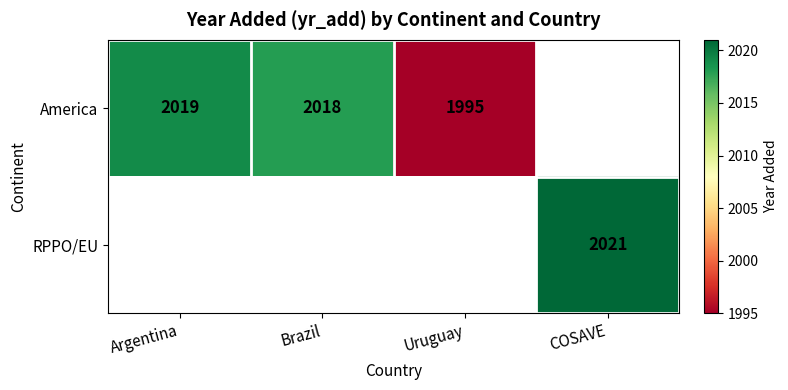

At how many categories does at least one series exceed 2014?

3